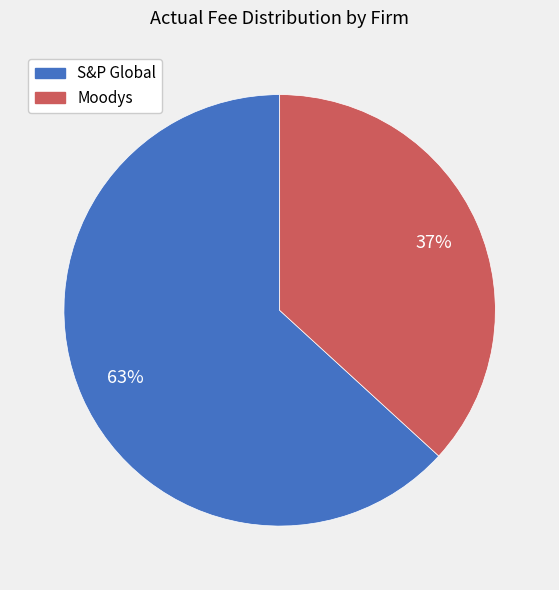

Which slice represents more than half of the pie?

S&P Global